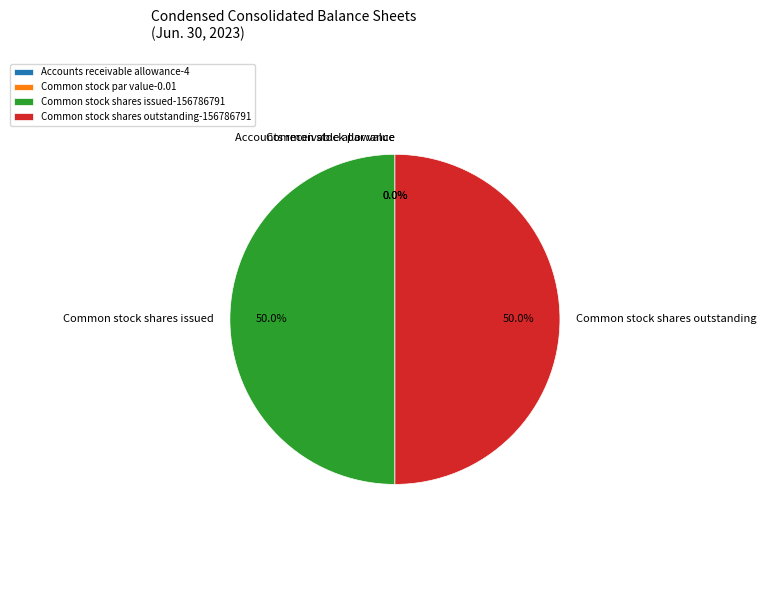

Count the number of slices in the pie.

4